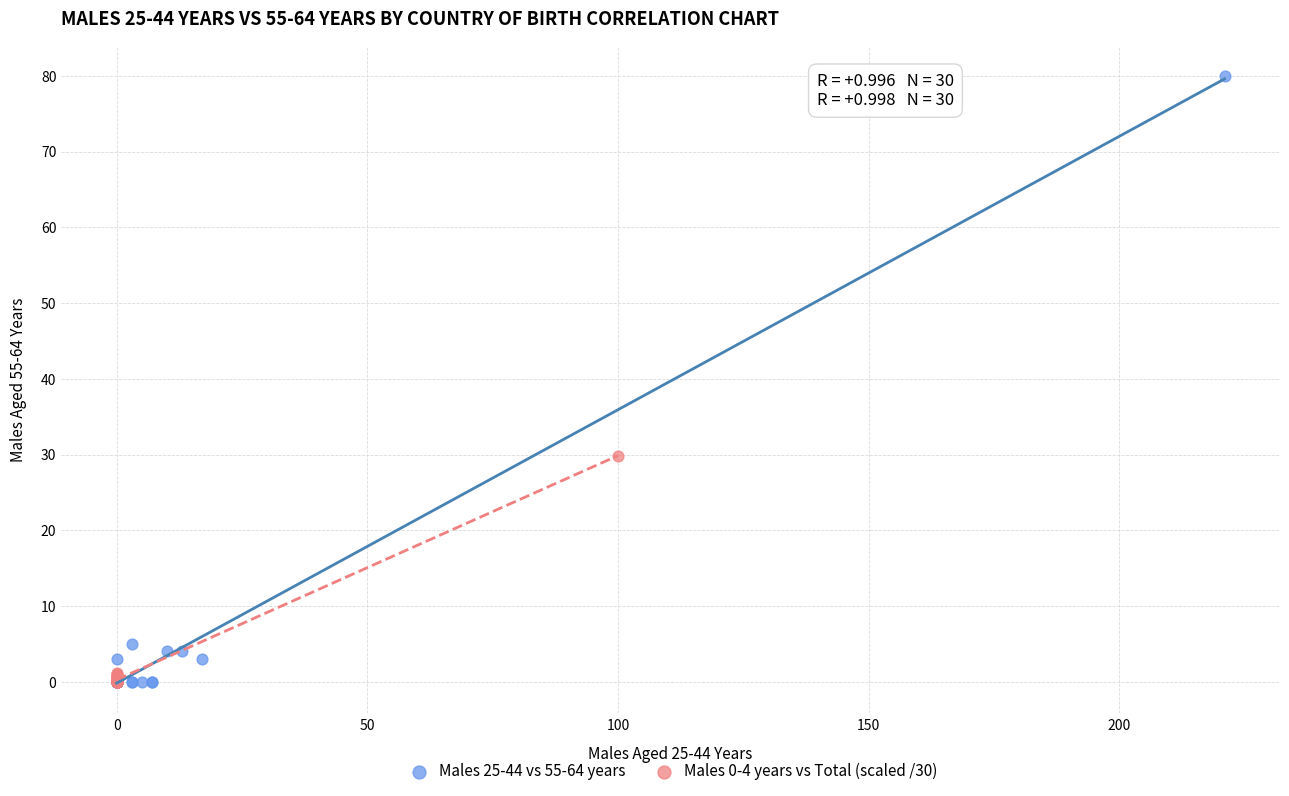

What are all the series names shown in the legend?

Males 25-44 vs 55-64 years, Males 0-4 years vs Total (scaled /30)